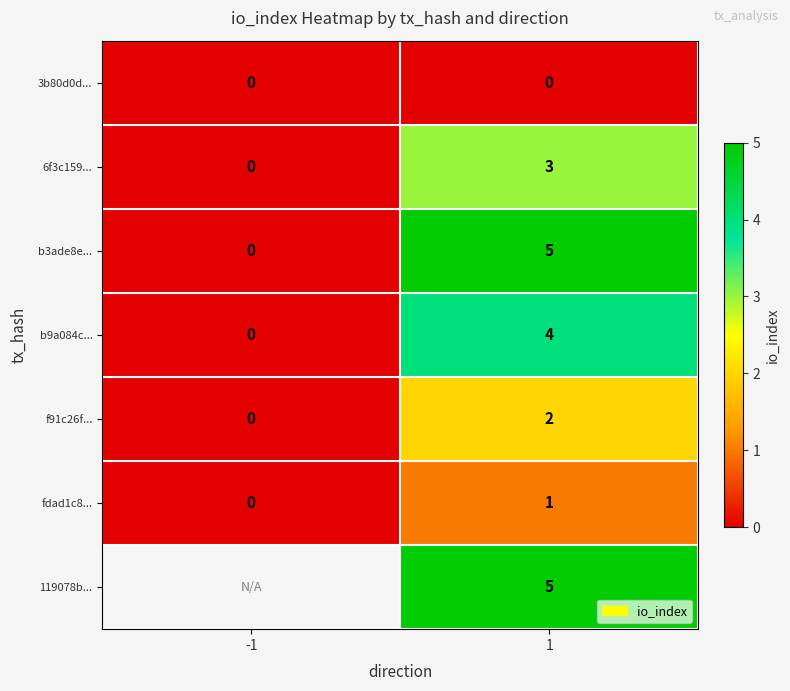

At which label is fdad1c8... closest to 0?

-1